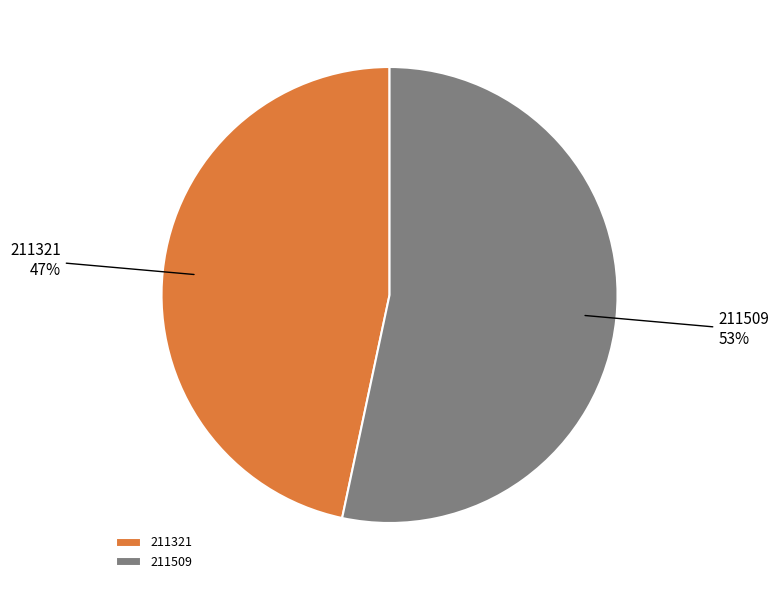

To the nearest percent, what is the combined percentage of 211509 and 211321?

100%